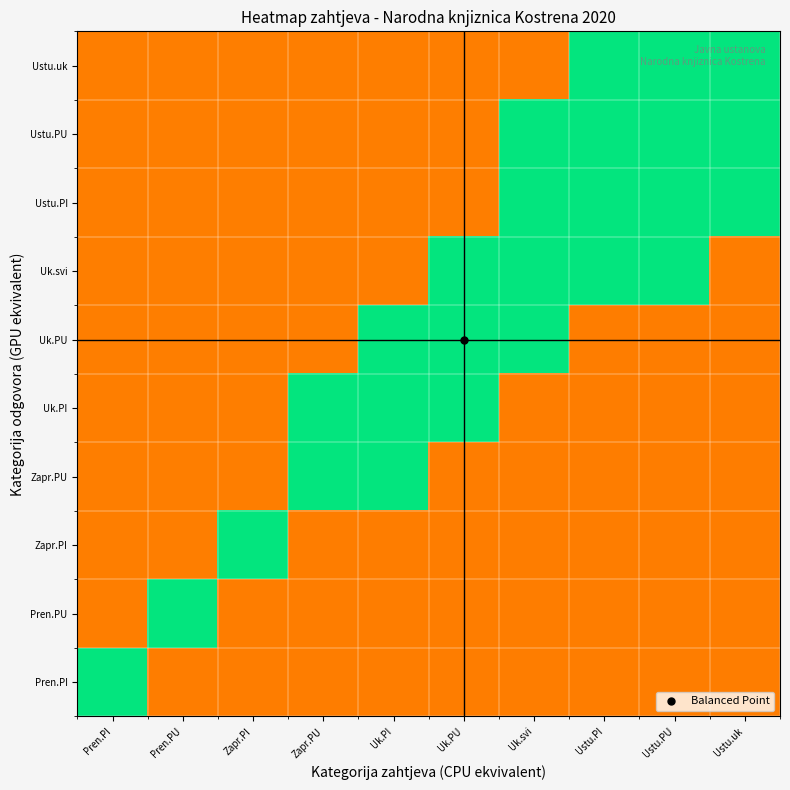

Rank the series by their maximum value, from lowest to highest.

Ustu.PI, Ustu.PU, Ustu.uk, Pren.PI, Pren.PU, Zapr.PI, Zapr.PU, Uk.PI, Uk.PU, Uk.svi